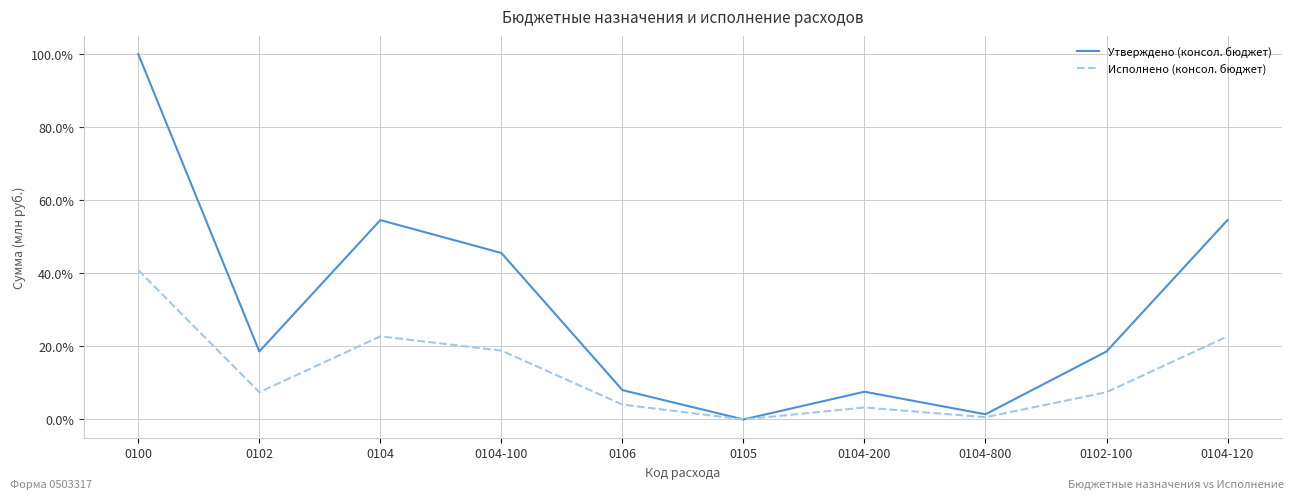

What is the maximum value for Утверждено (консол. бюджет)?

1.0